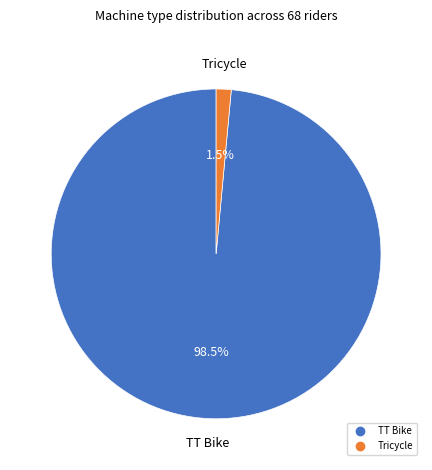

Is there any slice that represents more than half of the pie?

Yes